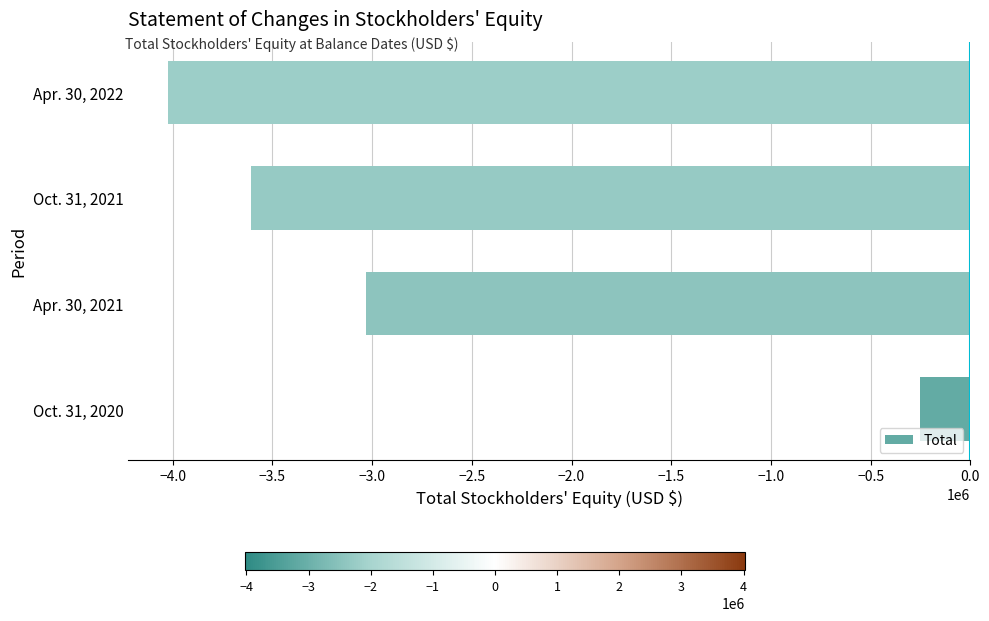

How many bars are there in total?

4